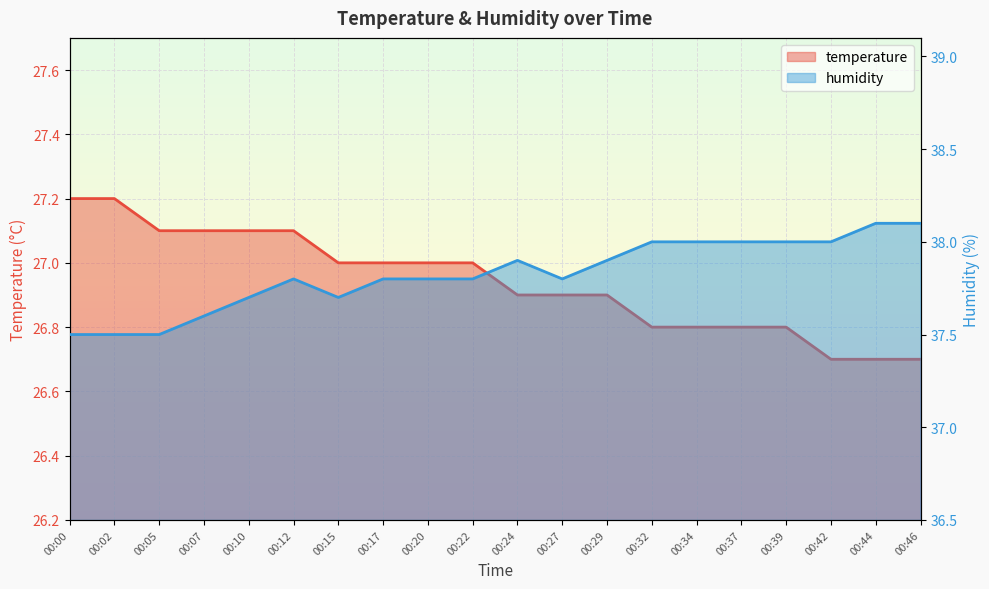

How many lines are shown in the chart?

2